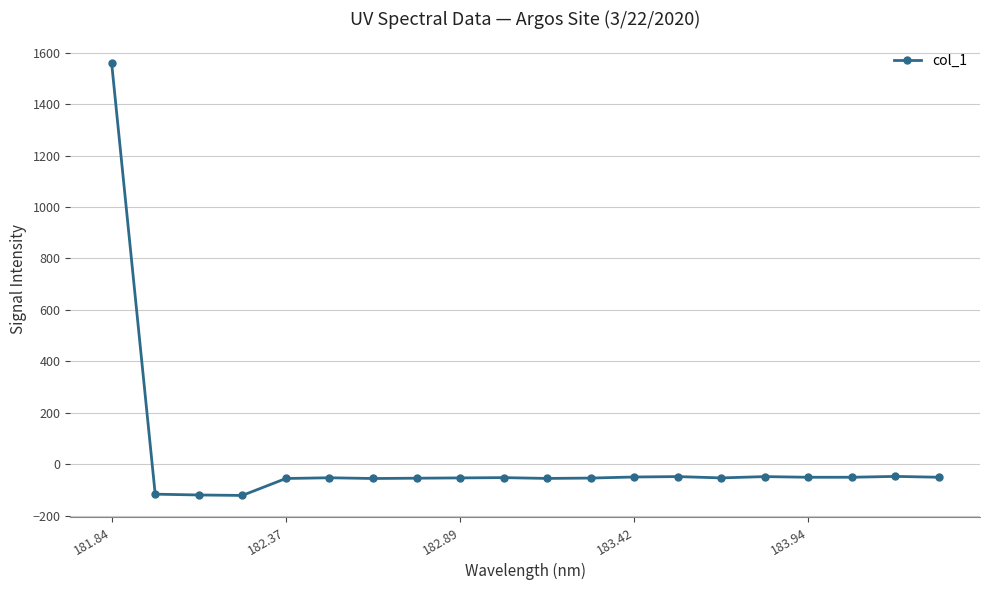

What is the average value?

18.1